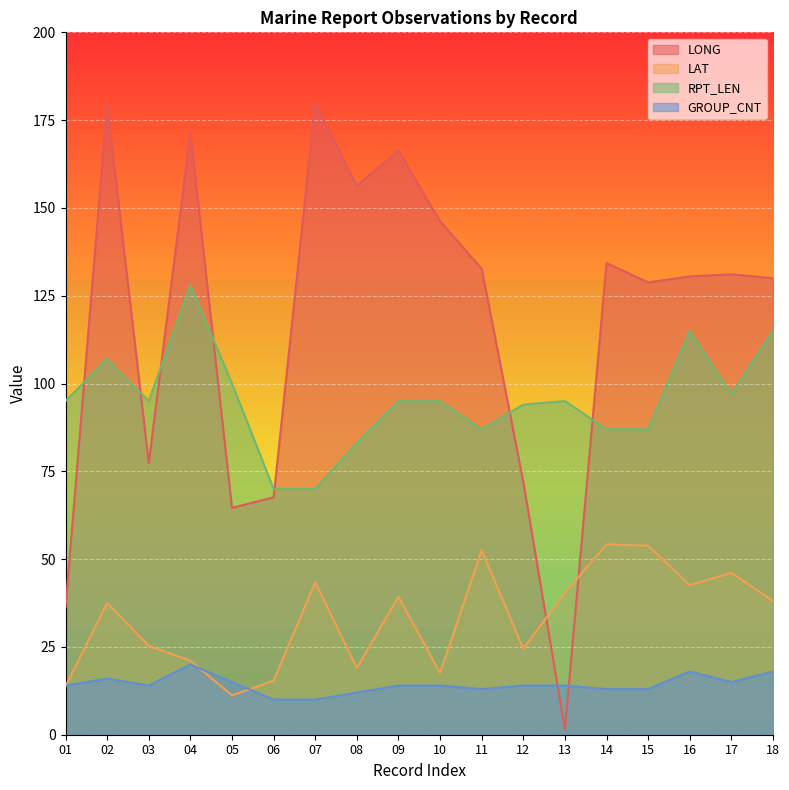

Reading left to right, list all the values displayed in this chart.

LONG: 36.3	179.4	77.4	171.3	64.6	67.6	179.7	156.3	166.3	146.2	132.7	72.0	1.5	134.3	128.8	130.5	131.1	130.0
LAT: 13.8	37.5	25.3	21.1	11.2	15.4	43.4	19.0	39.3	17.6	52.5	24.5	40.4	54.2	53.8	42.6	46.1	38.1
RPT_LEN: 95.0	107.0	95.0	128.0	100.0	70.0	70.0	83.0	95.0	95.0	87.0	94.0	95.0	87.0	87.0	115.0	97.0	115.0
GROUP_CNT: 14.0	16.0	14.0	20.0	15.0	10.0	10.0	12.0	14.0	14.0	13.0	14.0	14.0	13.0	13.0	18.0	15.0	18.0